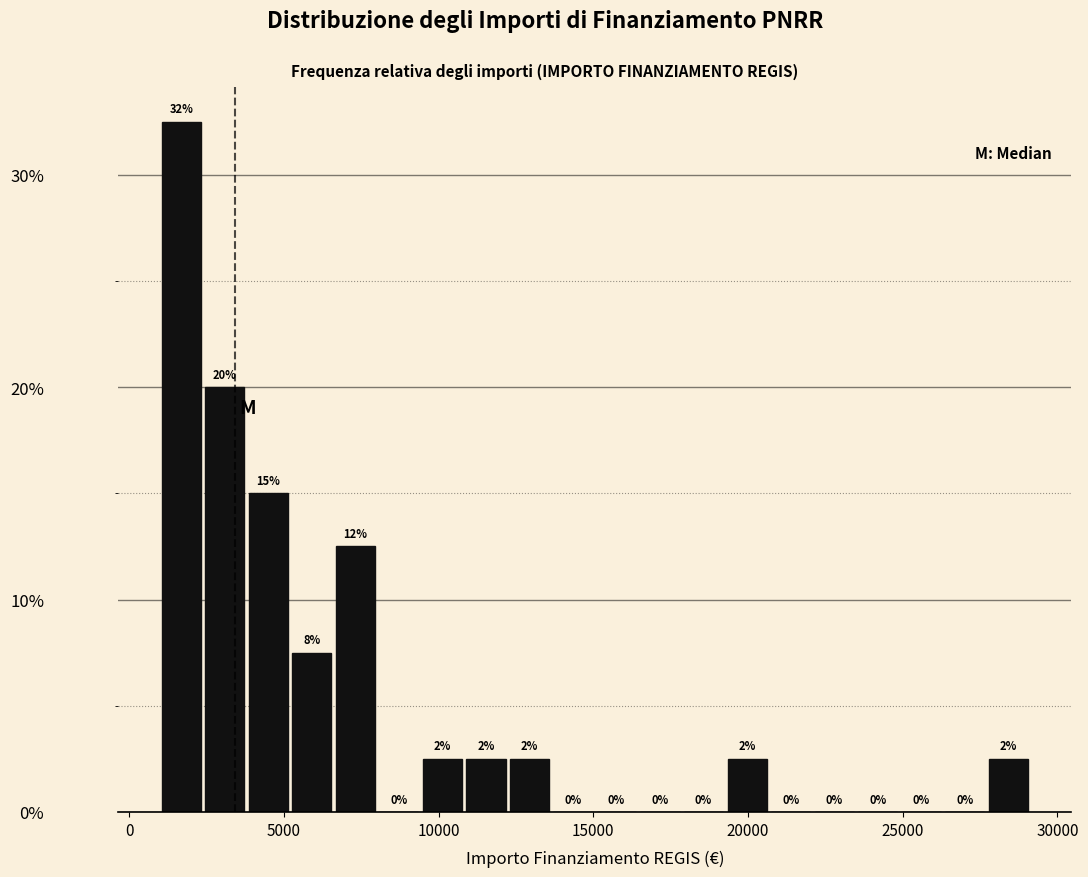

Around what value on the x-axis is the tallest bar? Give the approximate position of its centre, as read against the axis.

1500